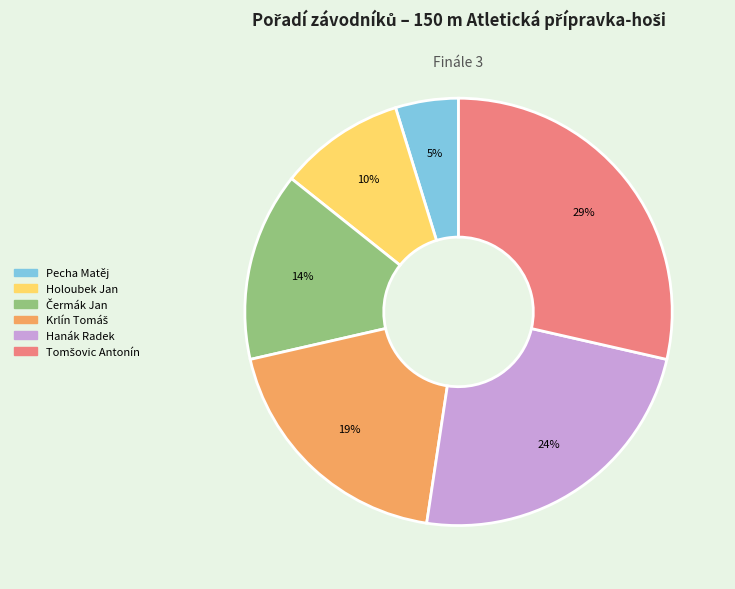

What is the smallest slice in the pie chart?

Pecha Matěj